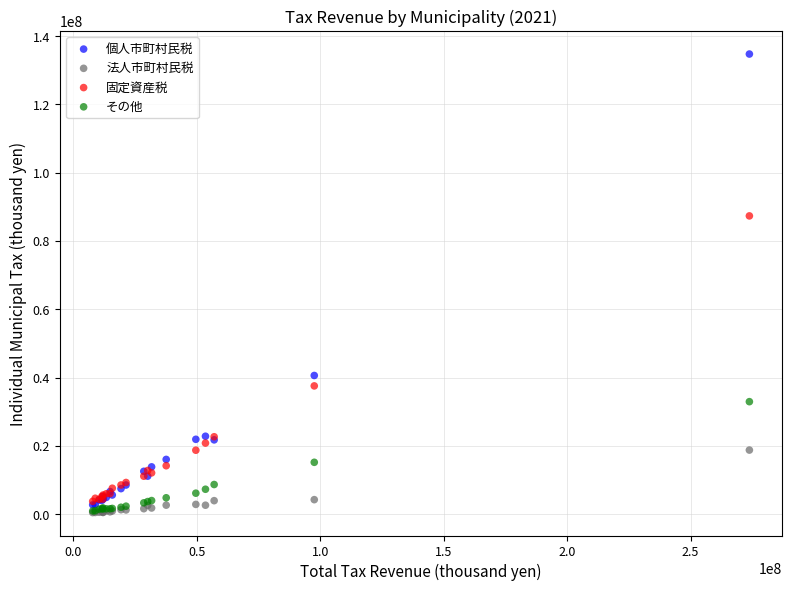

Which series contains the highest Y value?

個人市町村民税